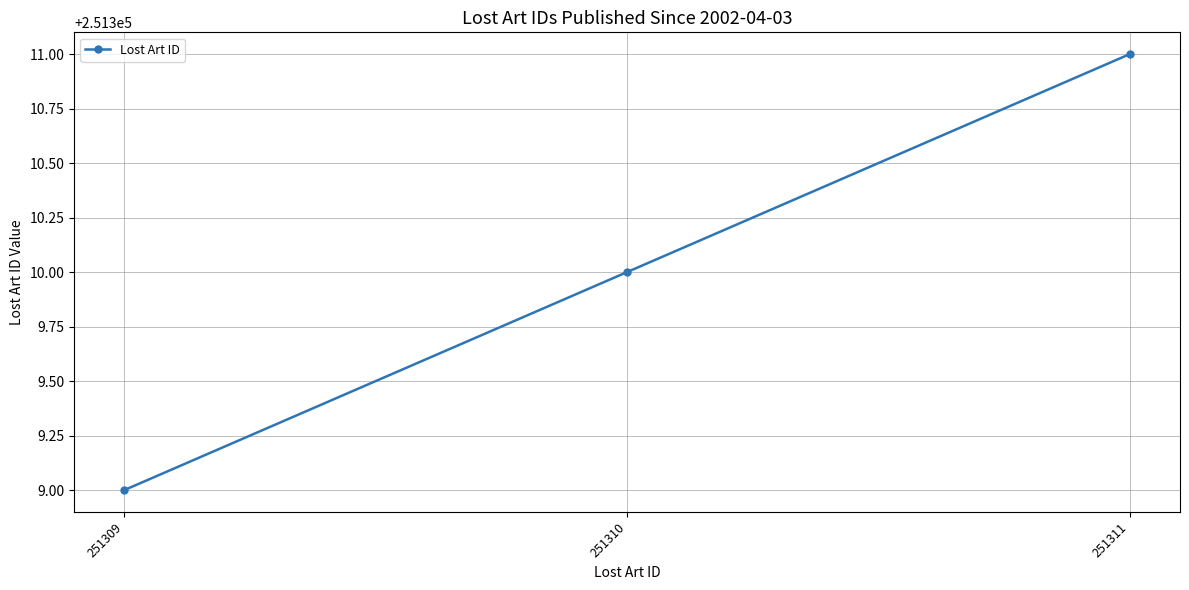

True or false: the data shows 251311 at 251311.

True